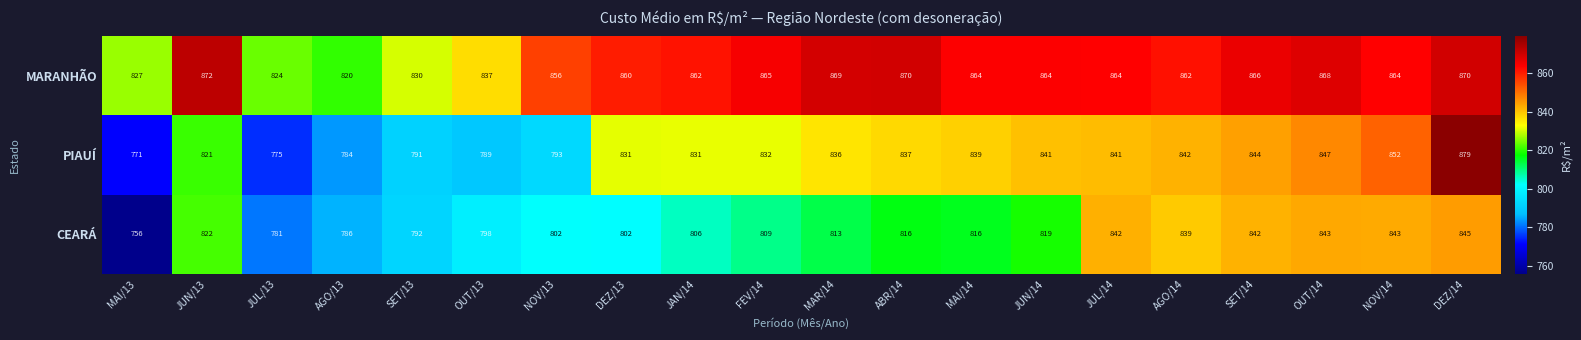

Is it true that CEARÁ equals 798 at OUT/13?

True